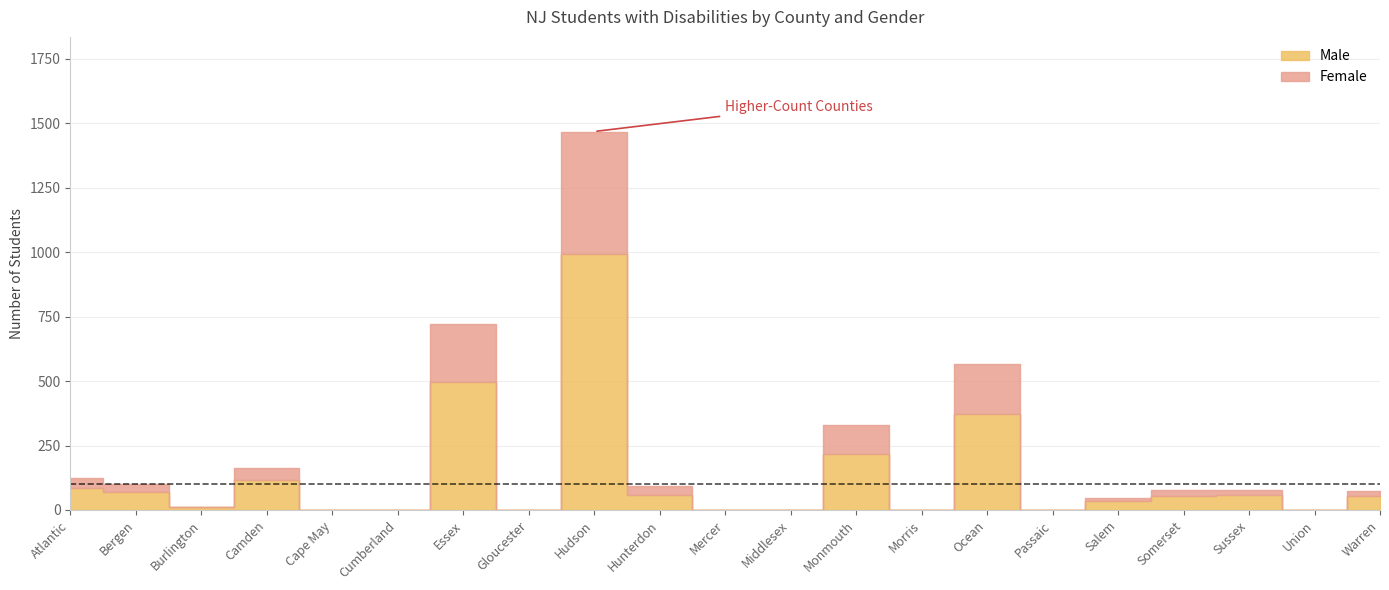

At which label is Female closest to 237?

Essex